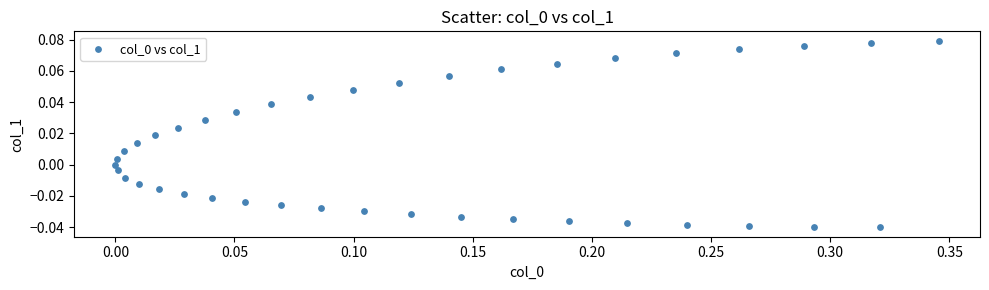

What is the range of X values (max minus min)?

0.3